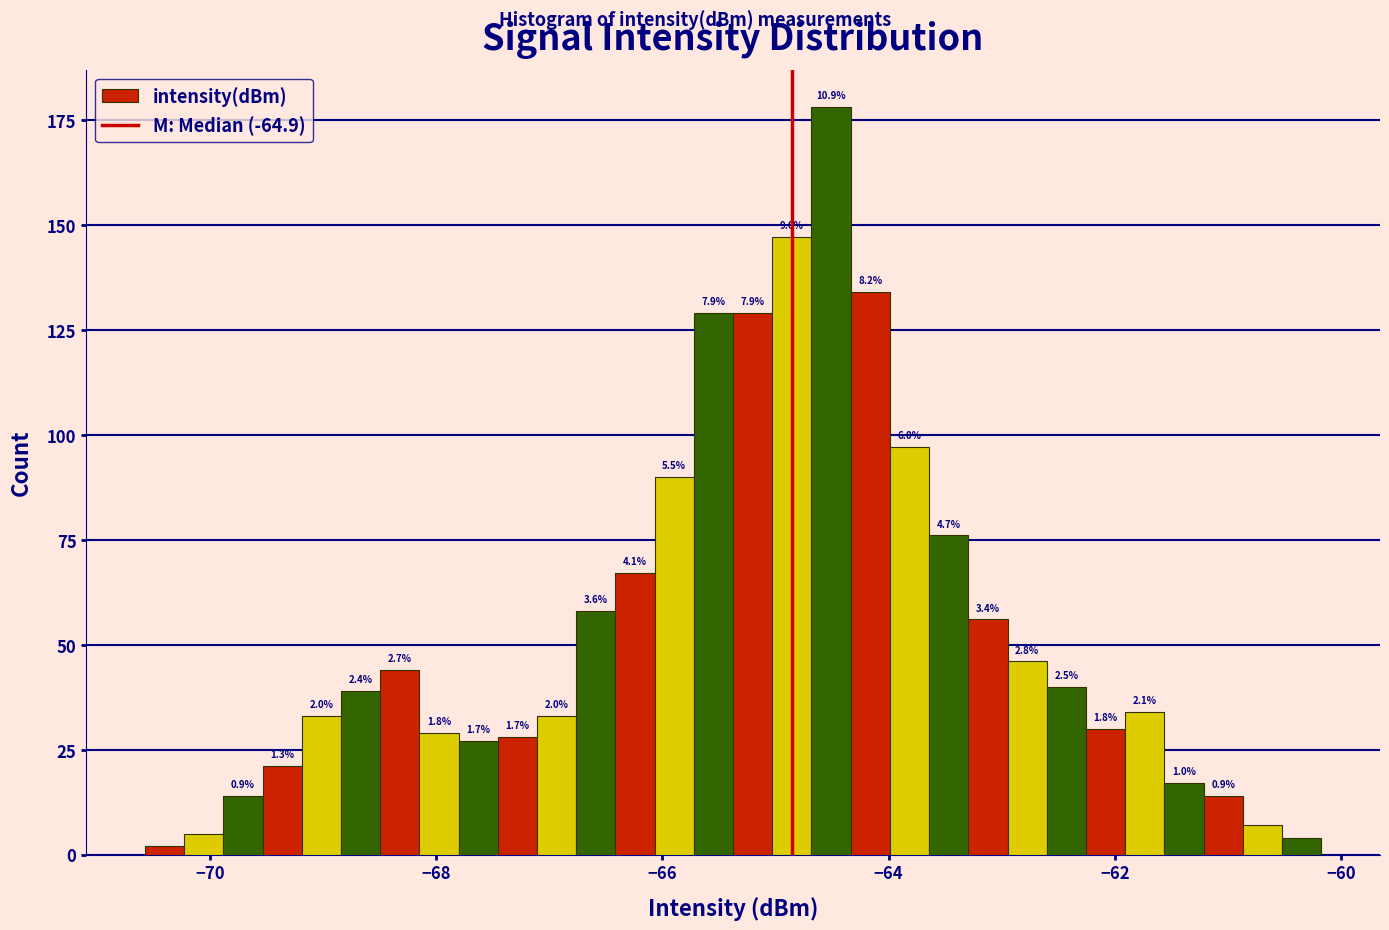

Read against the x-axis, roughly where is the centre of the tallest bar?

-64.6